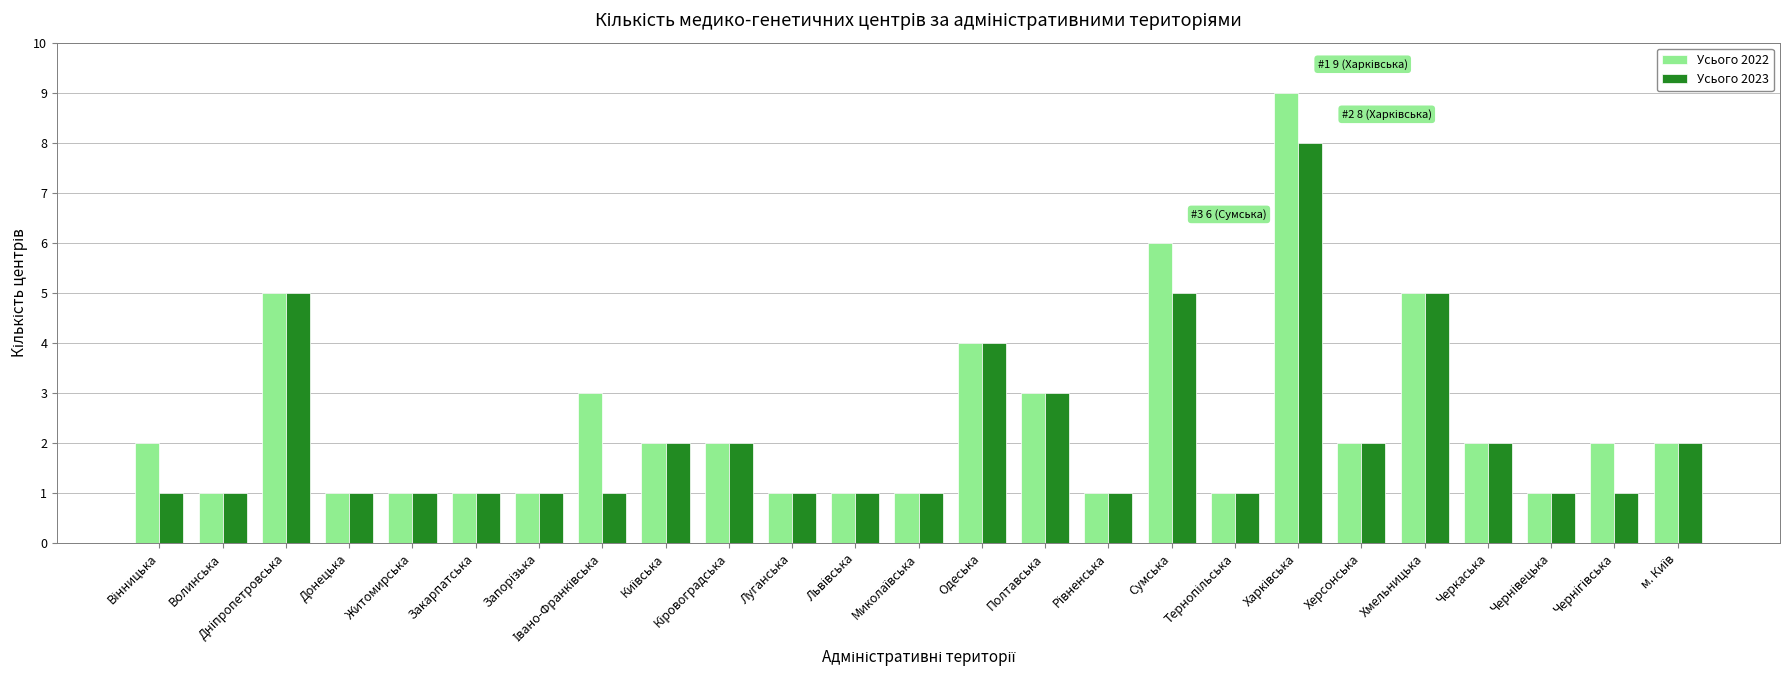

What are all the series names shown in the legend?

Усього 2022, Усього 2023